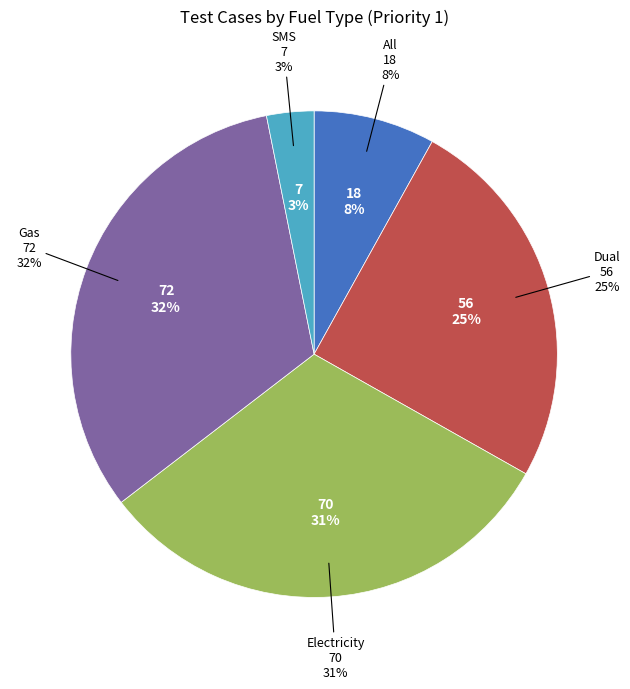

What percentage do SMS and All together represent?

11.2%